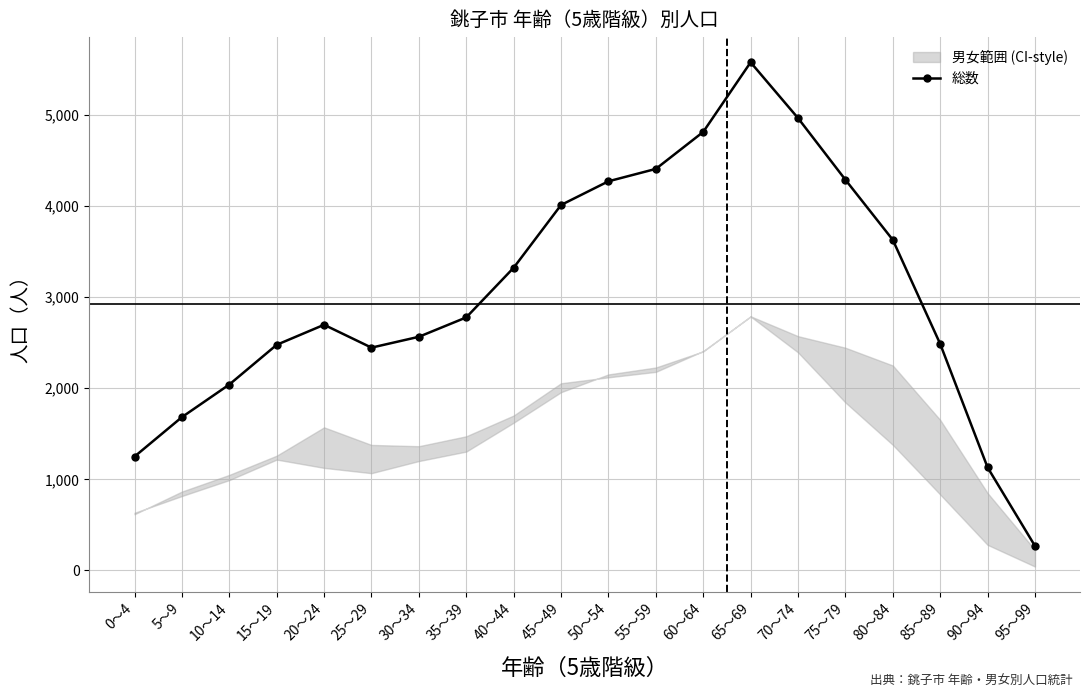

Is it true that the value at 35～39 is 2778?

True